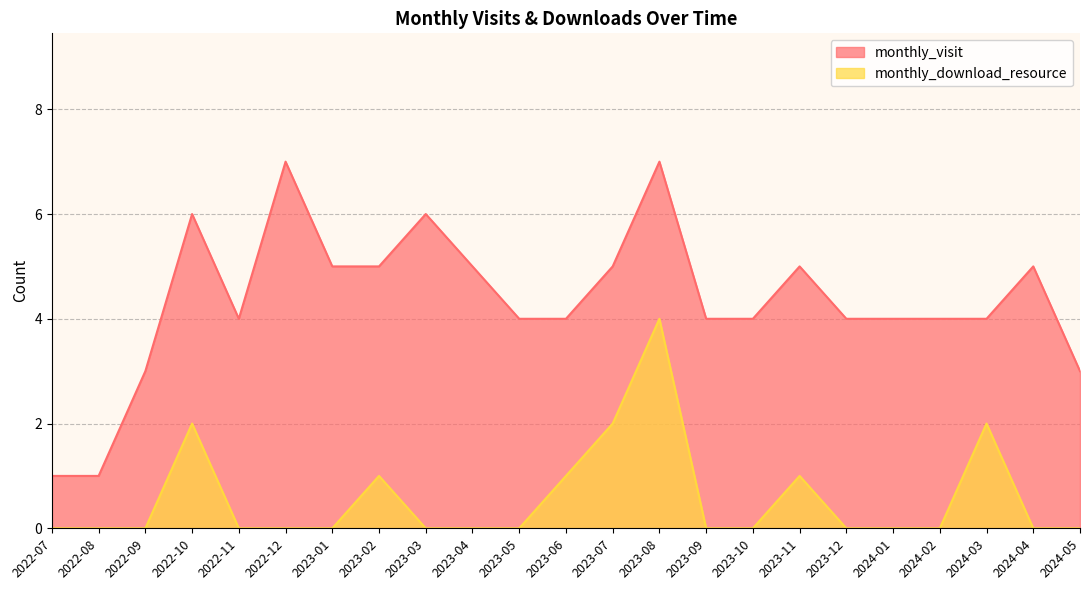

Does the chart display data point markers on the line(s)?

No